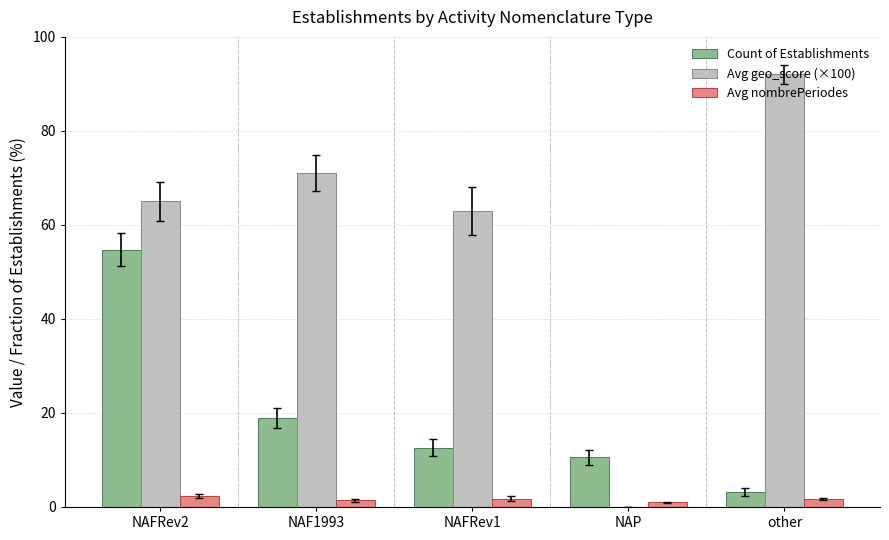

What is the highest value of the Count of Establishments series?

54.7